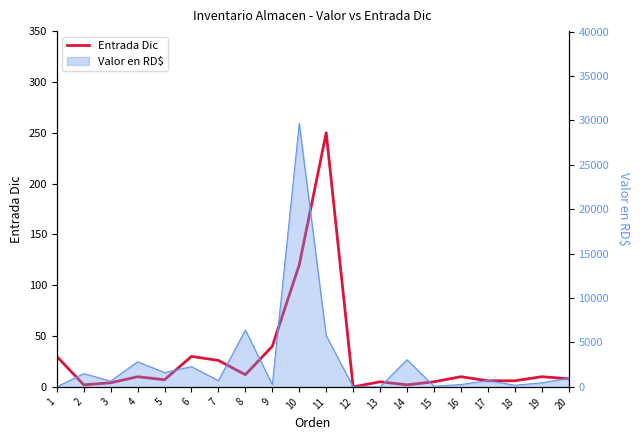

Reading left to right, transcribe all the data shown in this chart.

30	2	4	10	7	30	26	12	40	120	250	0	5	2	5	10	6	6	10	8